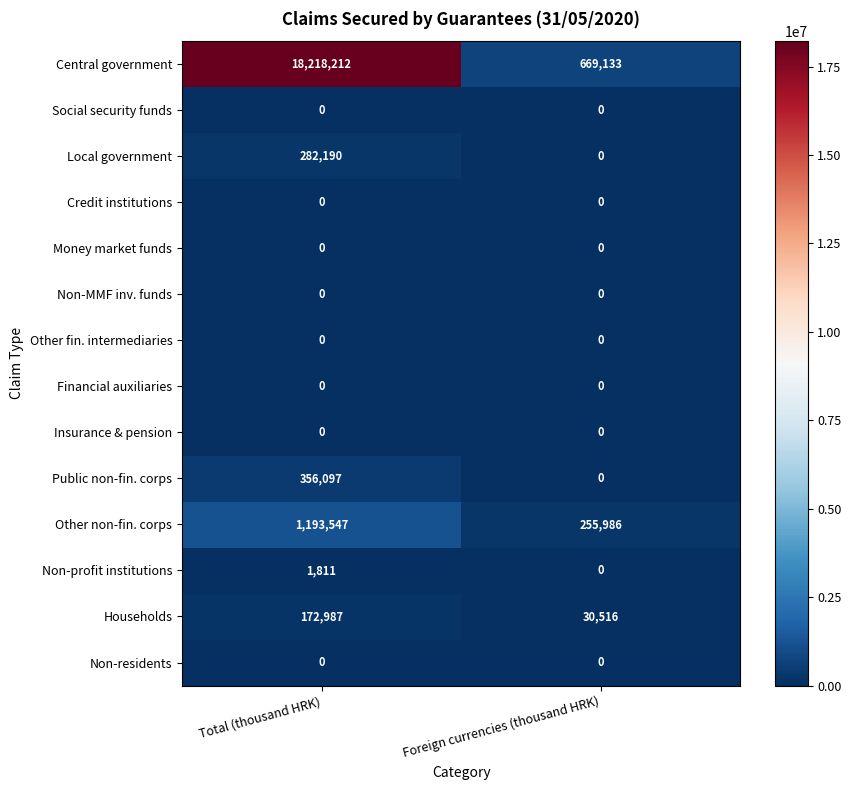

What is the total value across all series at Foreign currencies (thousand HRK)?

955635